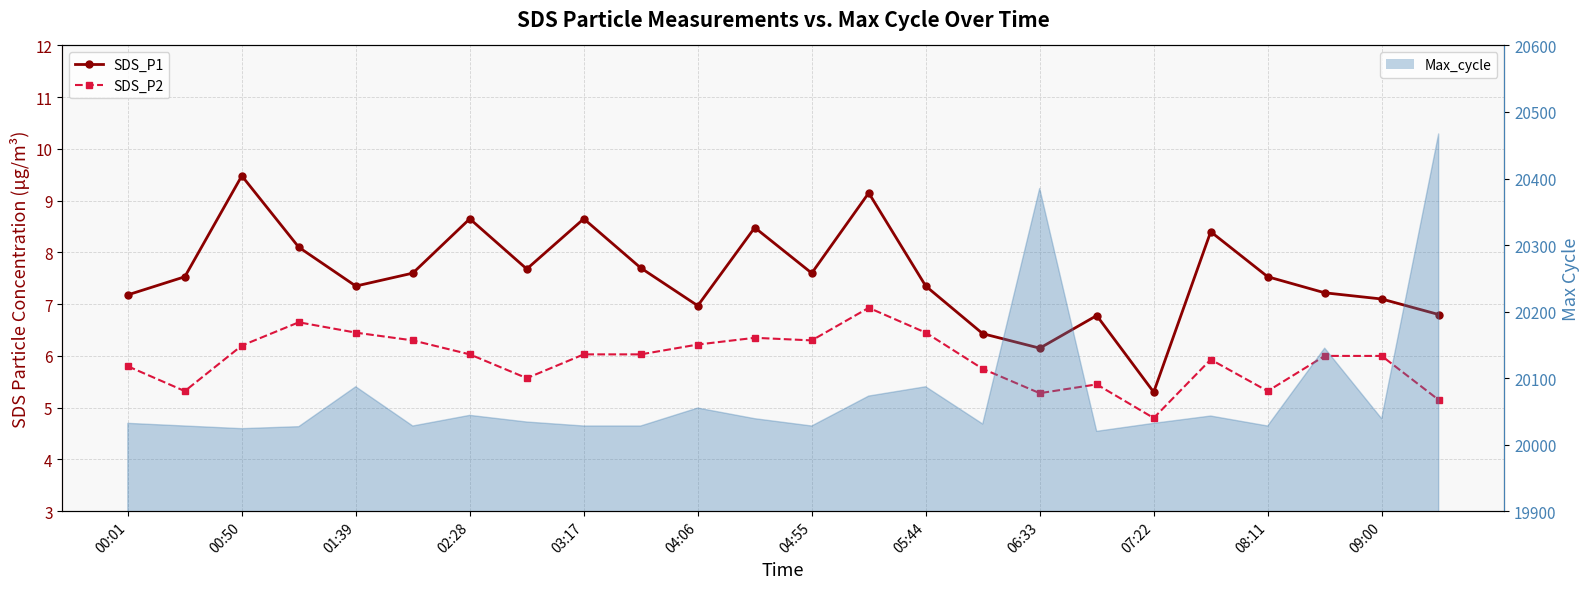

At how many categories does at least one series exceed 7?

18